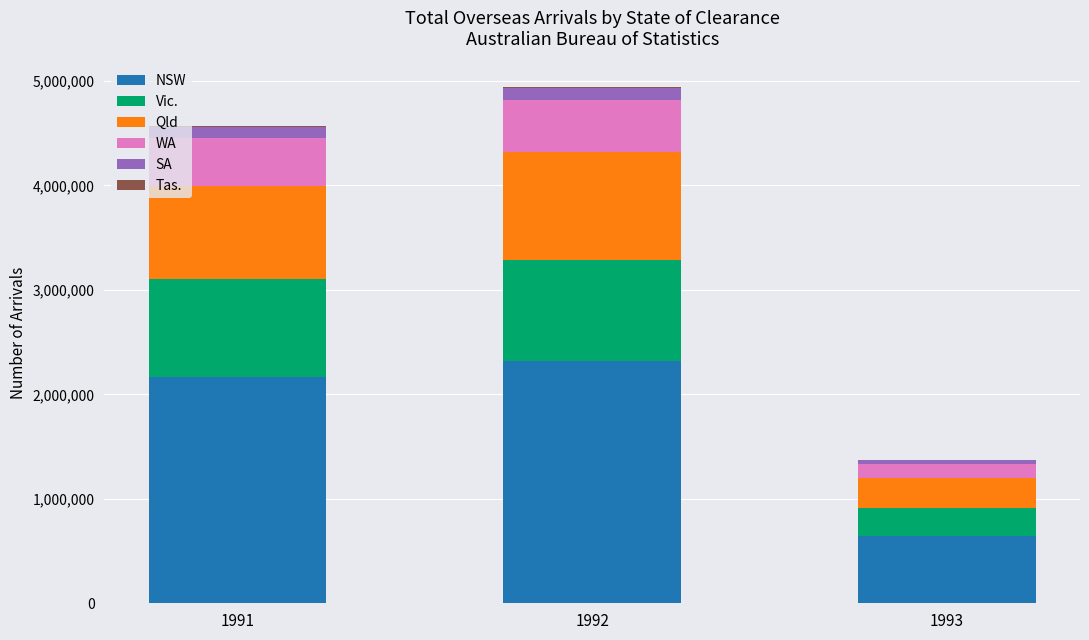

What is the highest value of the NSW series?

2314060